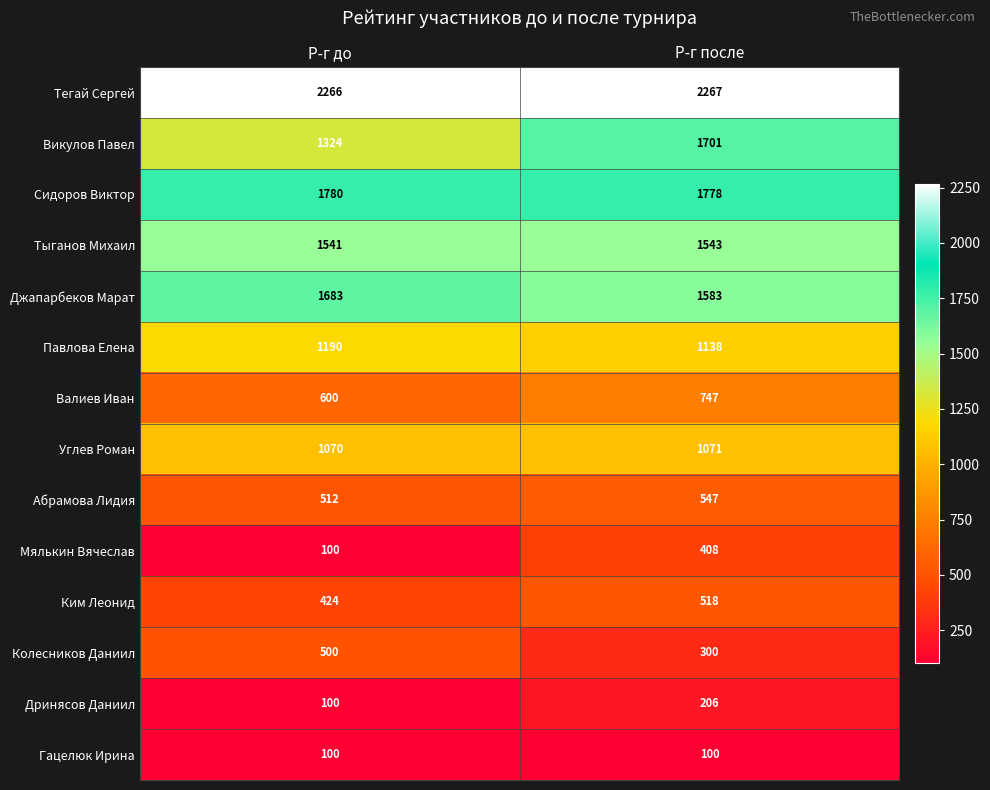

List the series in order of their peak value, lowest first.

Гацелюк Ирина, Дринясов Даниил, Мялькин Вячеслав, Колесников Даниил, Ким Леонид, Абрамова Лидия, Валиев Иван, Углев Роман, Павлова Елена, Тыганов Михаил, Джапарбеков Марат, Викулов Павел, Сидоров Виктор, Тегай Сергей